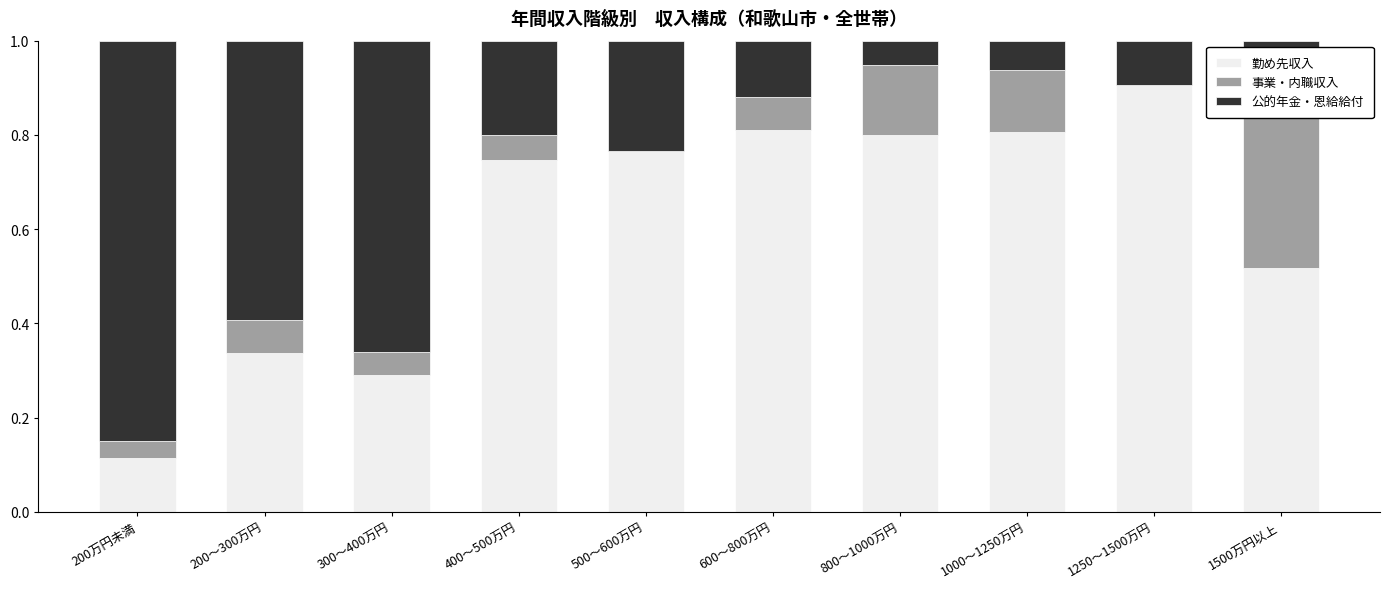

The value of 公的年金・恩給給付 at 800～1000万円 is 0.0. True or false?

False